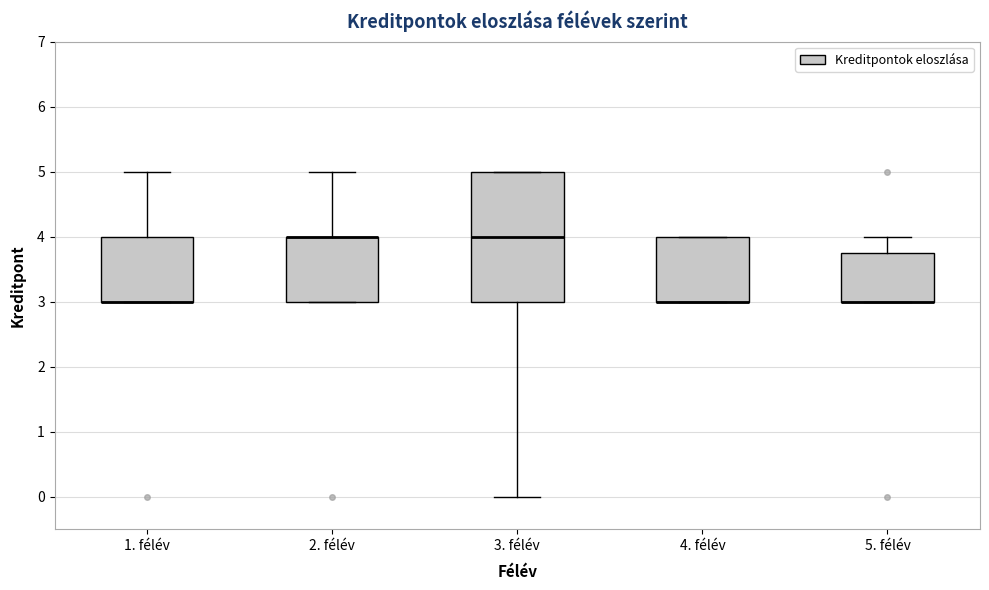

Reading left to right, read every box against the y-axis: the position of its median line, the range the box covers, and the ends of its whiskers. The values are not printed on the chart, so give them approximately, as read against the axis.

1. félév: median 3.0 (drawn on the box's lower edge), box 3.0 to 4.0, whiskers 3.0 to 5.0
2. félév: median 4.0 (drawn on the box's upper edge), box 3.0 to 4.0, whiskers 3.0 to 5.0
3. félév: median 4.0, box 3.0 to 5.0, whiskers 0.0 to 5.0
4. félév: median 3.0 (drawn on the box's lower edge), box 3.0 to 4.0, whiskers 3.0 to 4.0
5. félév: median 3.0 (drawn on the box's lower edge), box 3.0 to 3.8, whiskers 3.0 to 4.0